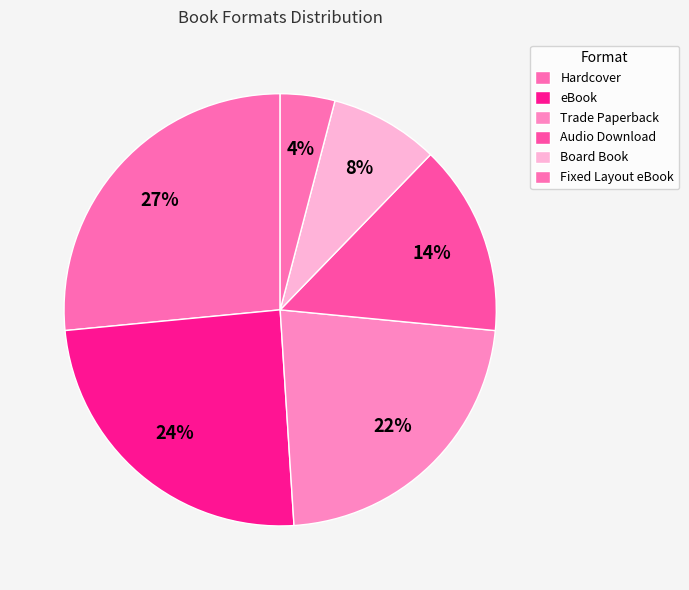

How many segments does this pie chart have?

6